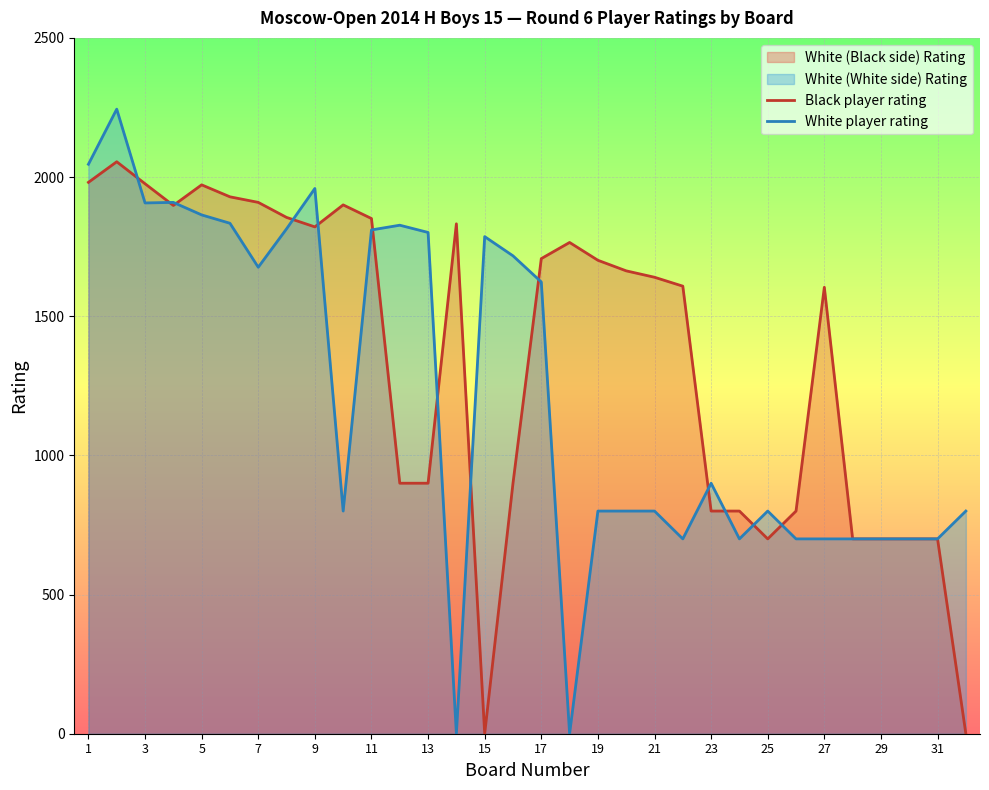

Reading left to right, what are all the values shown in this chart?

Black player rating: 1981	2055	1976	1898	1972	1929	1909	1855	1821	1900	1851	900	900	1832	0	900	1707	1765	1701	1663	1640	1608	800	800	700	800	1604	700	700	700	700	0
White player rating: 2046	2244	1907	1909	1864	1834	1676	1814	1959	800	1810	1827	1801	0	1786	1717	1623	0	800	800	800	700	900	700	800	700	700	700	700	700	700	800